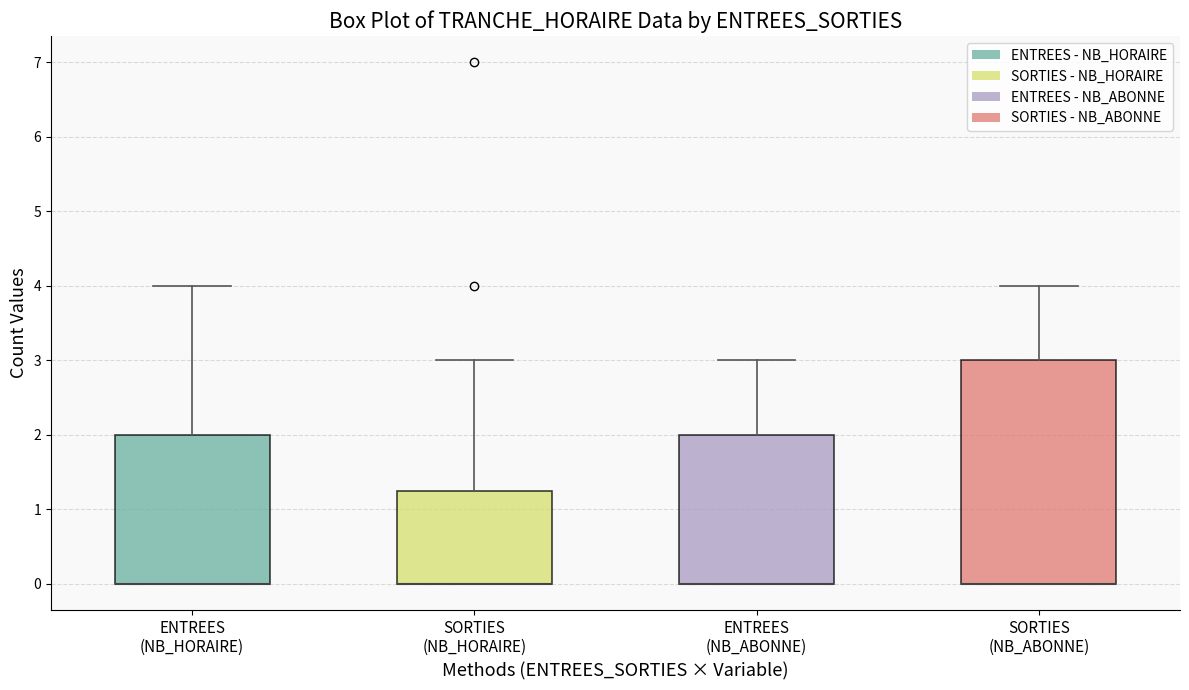

Where does the upper whisker of the box for SORTIES (NB_HORAIRE) end on the y-axis? The values are not printed on the chart, so give them approximately, as read against the axis.

3.0